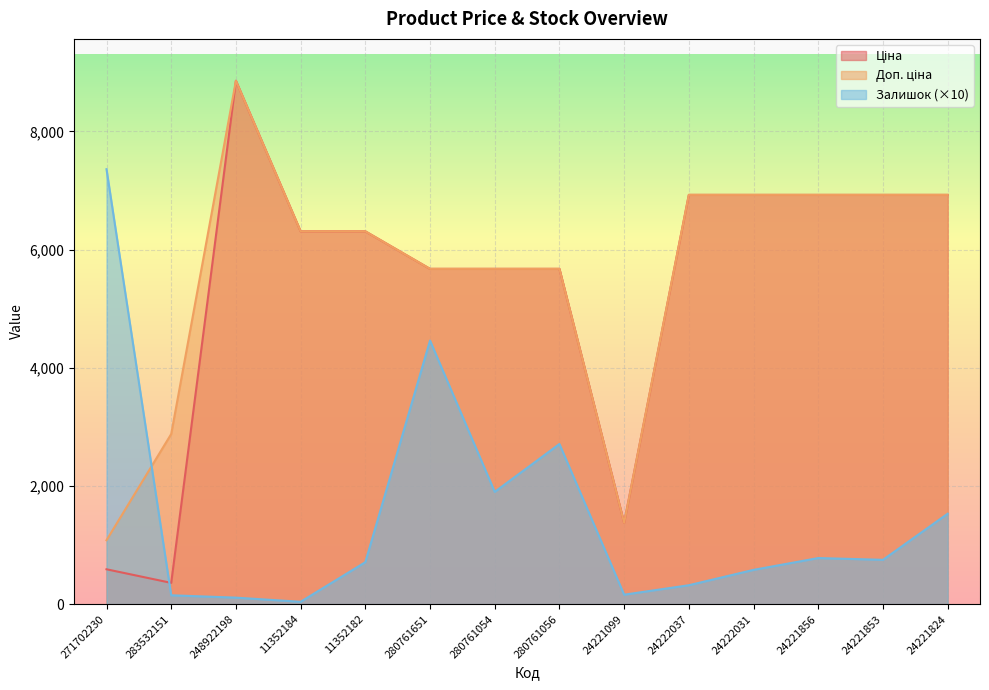

What is the difference between the highest and lowest values at 24221099?

1215.4